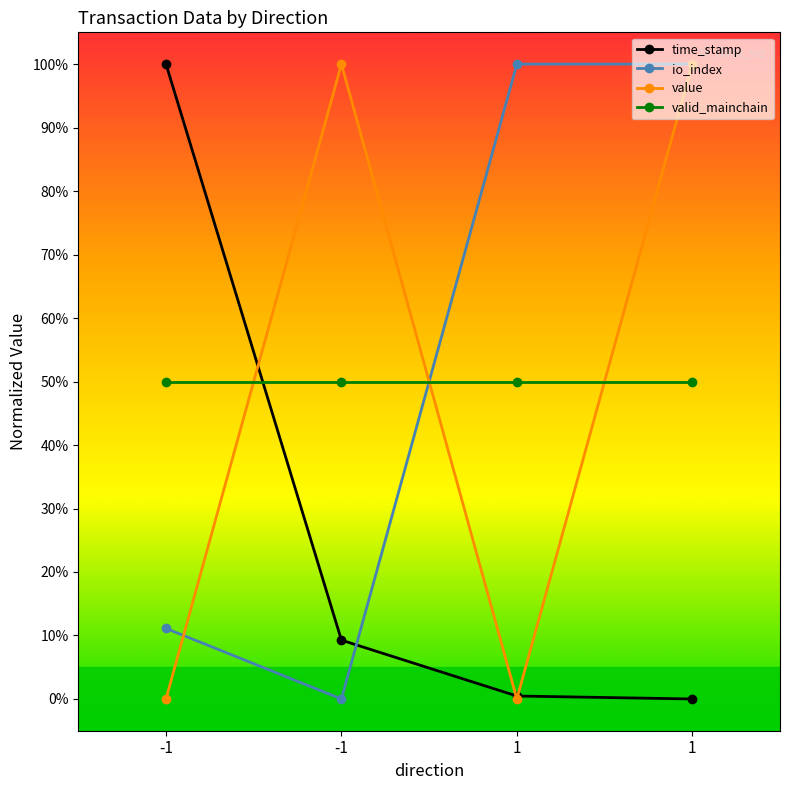

What are all the series names shown in the legend?

time_stamp, io_index, value, valid_mainchain